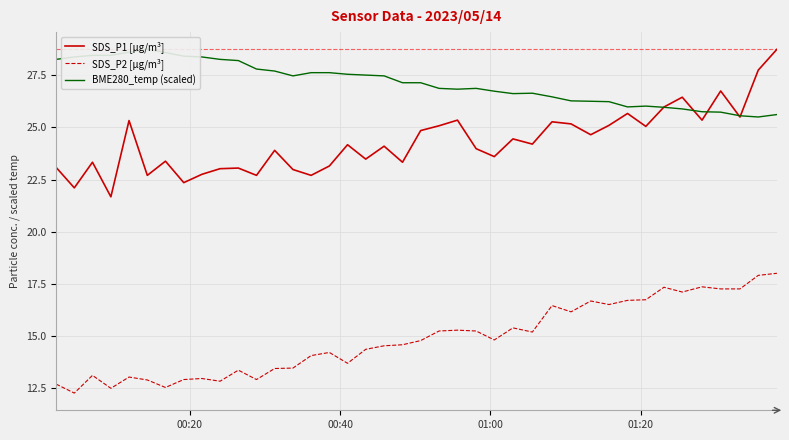

What is the highest value of the SDS_P2 [µg/m³] series?

18.0